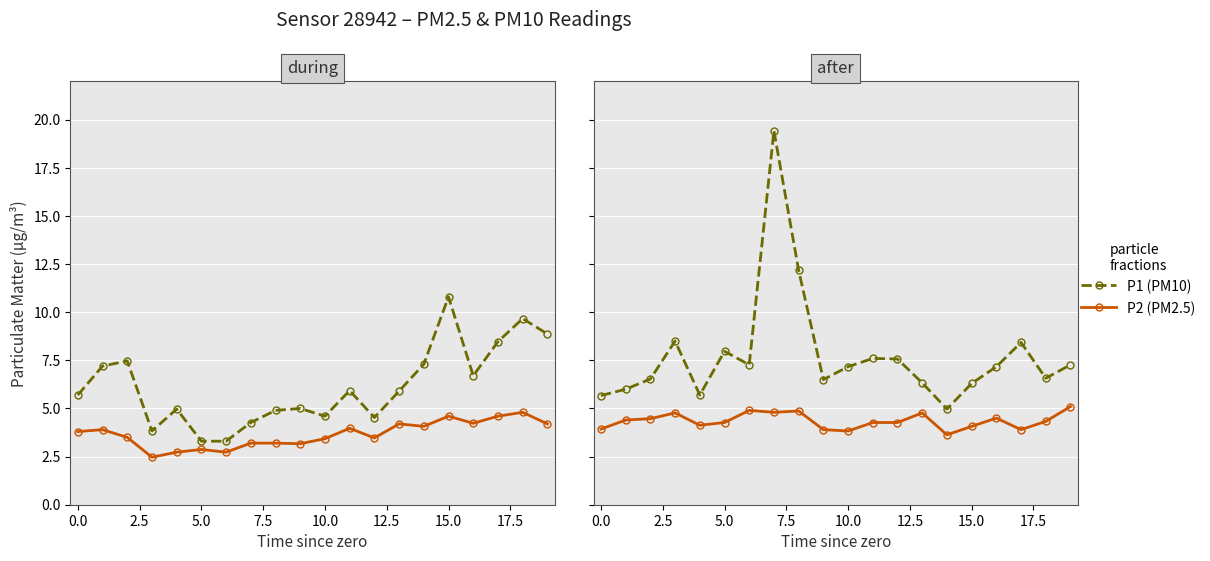

Which has a higher value, 5.0 or −2.5?

5.0